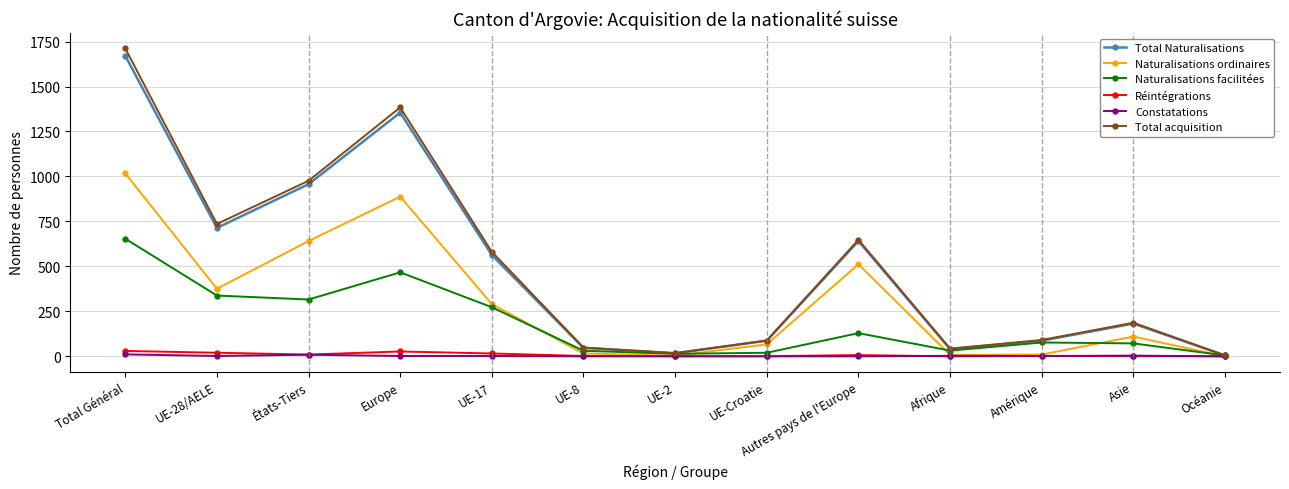

The Naturalisations ordinaires series shows 702 at Total Général. True or false?

False